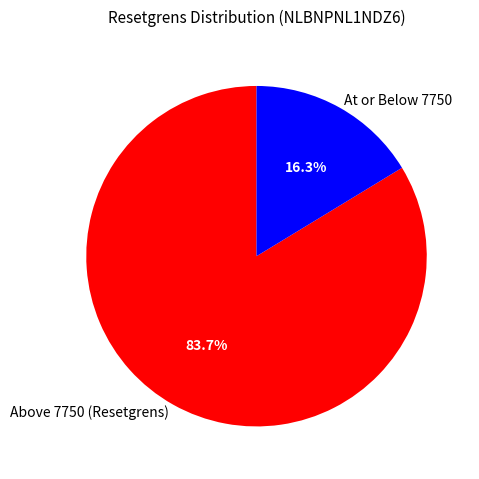

Count the number of slices in the pie.

2